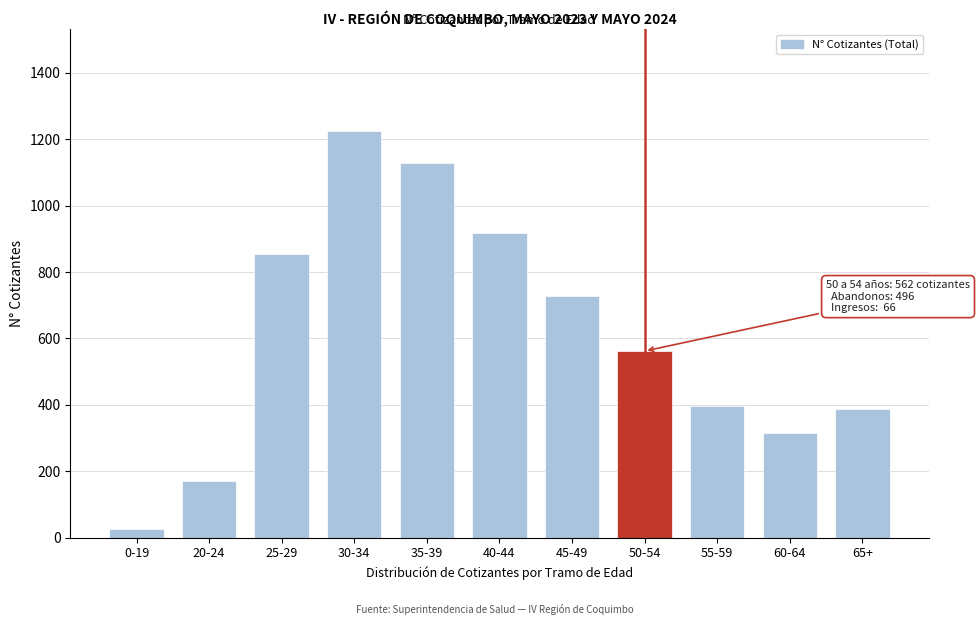

Reading left to right, what are all the values shown in this chart?

26	171	855	1225	1129	916	728	562	396	315	388